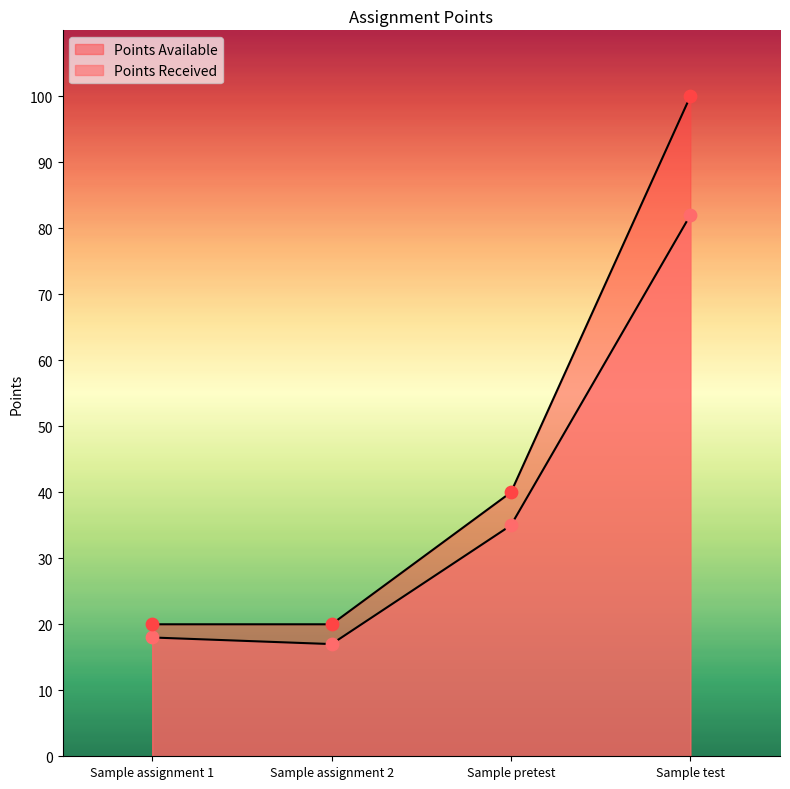

At how many categories does at least one series exceed 40?

1